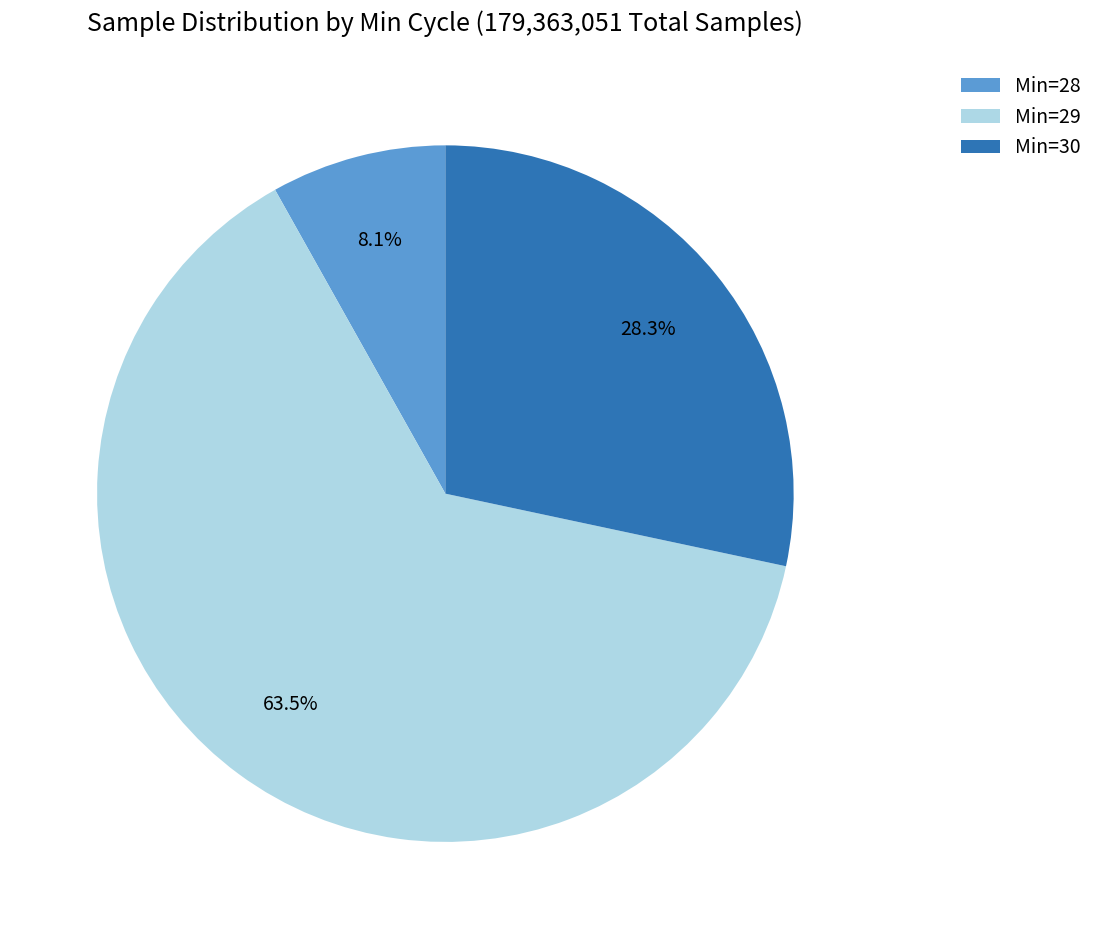

Rank the categories by value from lowest to highest.

Min=28, Min=30, Min=29